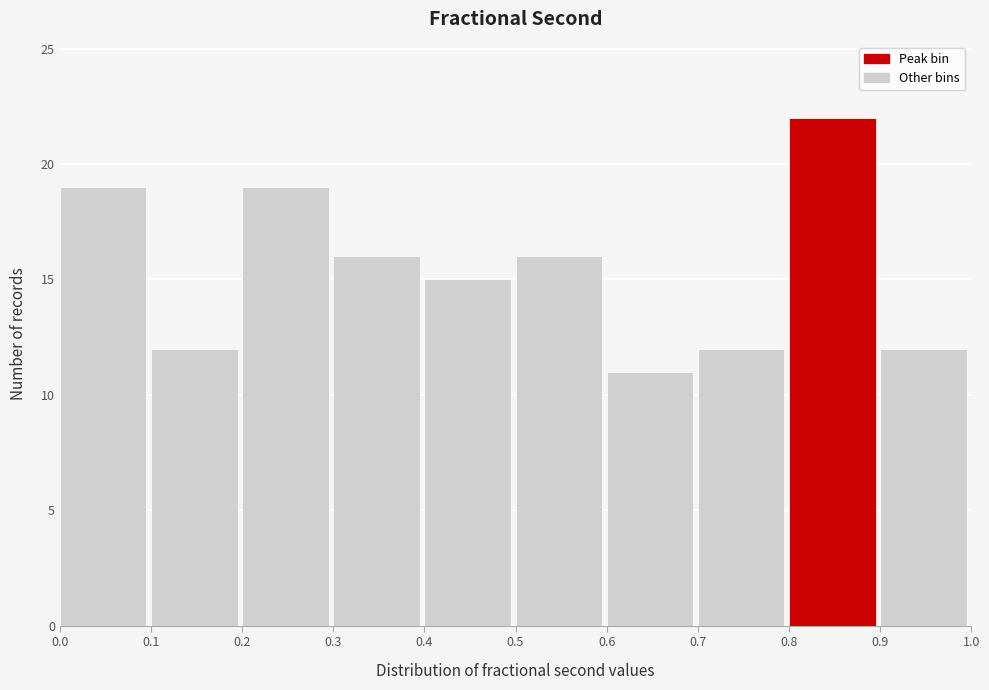

Which range on the x-axis has the tallest bar?

0.8 to 0.9